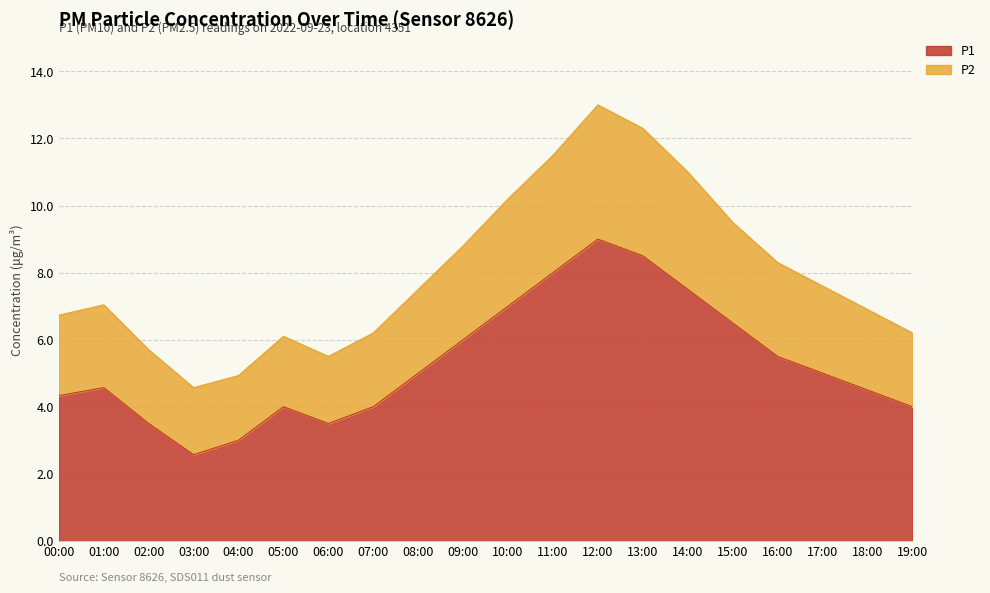

How many lines are shown in the chart?

2